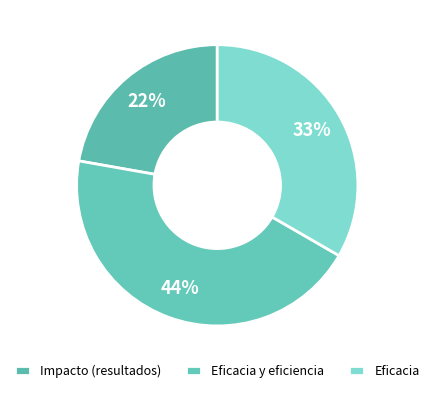

Count the number of slices in the pie.

3